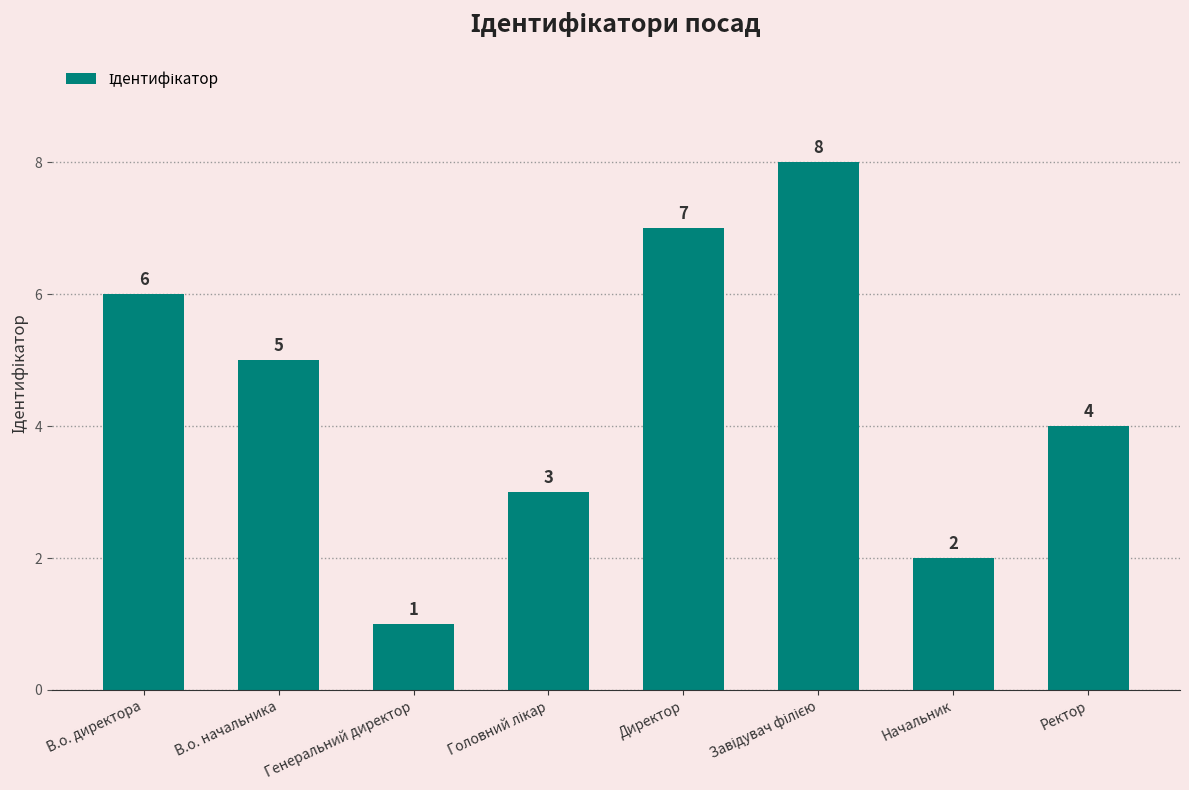

How many categories are shown in the chart?

8